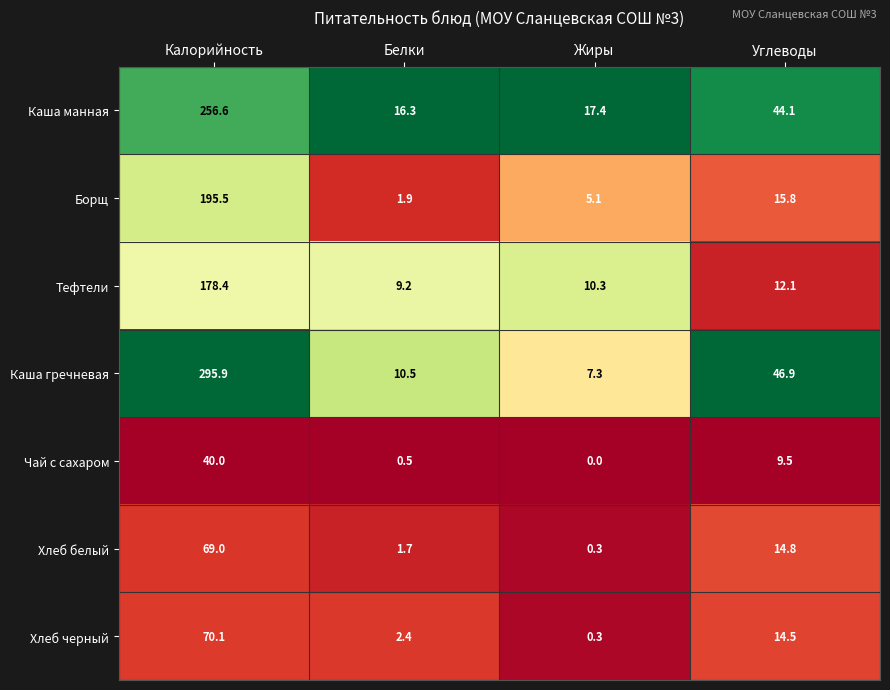

At Белки, list the series in order from smallest to largest.

Чай с сахаром, Хлеб белый, Борщ, Хлеб черный, Тефтели, Каша гречневая, Каша манная